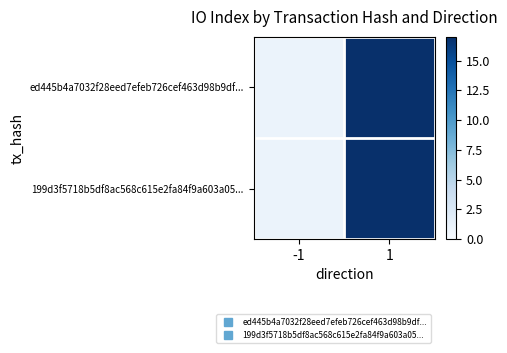

At how many categories does at least one series exceed 11?

1